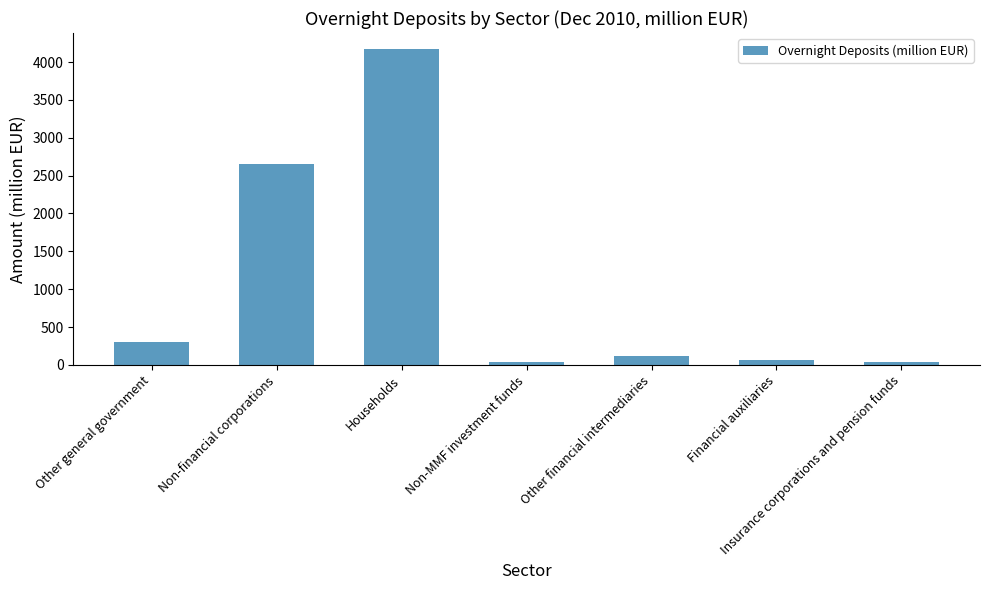

Are the bars grouped side by side (vs. stacked)?

No